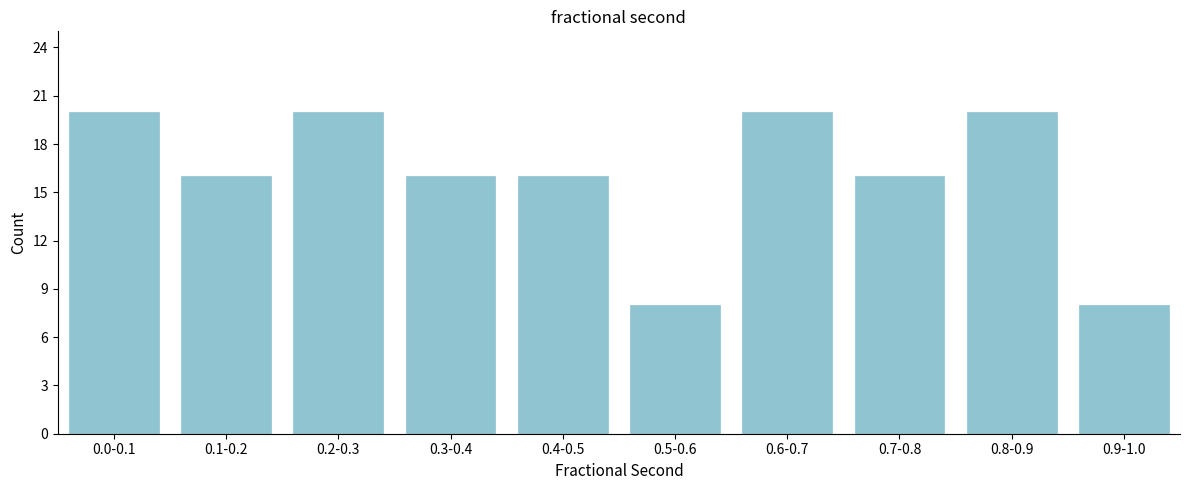

Reading left to right, what are all the values shown in this chart?

0.0-0.1=20	0.1-0.2=16	0.2-0.3=20	0.3-0.4=16	0.4-0.5=16	0.5-0.6=8	0.6-0.7=20	0.7-0.8=16	0.8-0.9=20	0.9-1.0=8